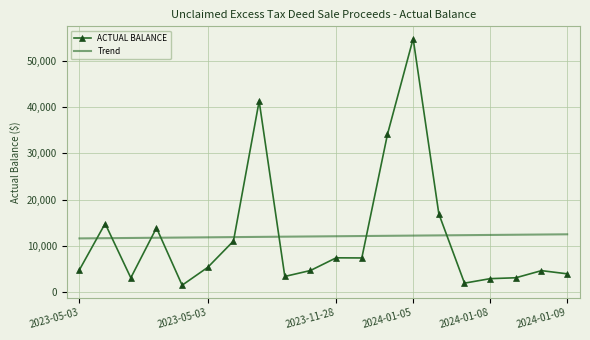

What is the minimum value for ACTUAL BALANCE?

1512.7